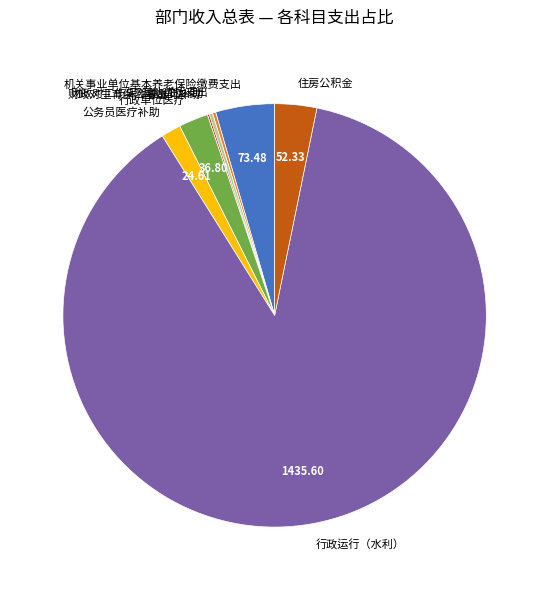

True or false: 公务员医疗补助 accounts for 10% of the total.

False